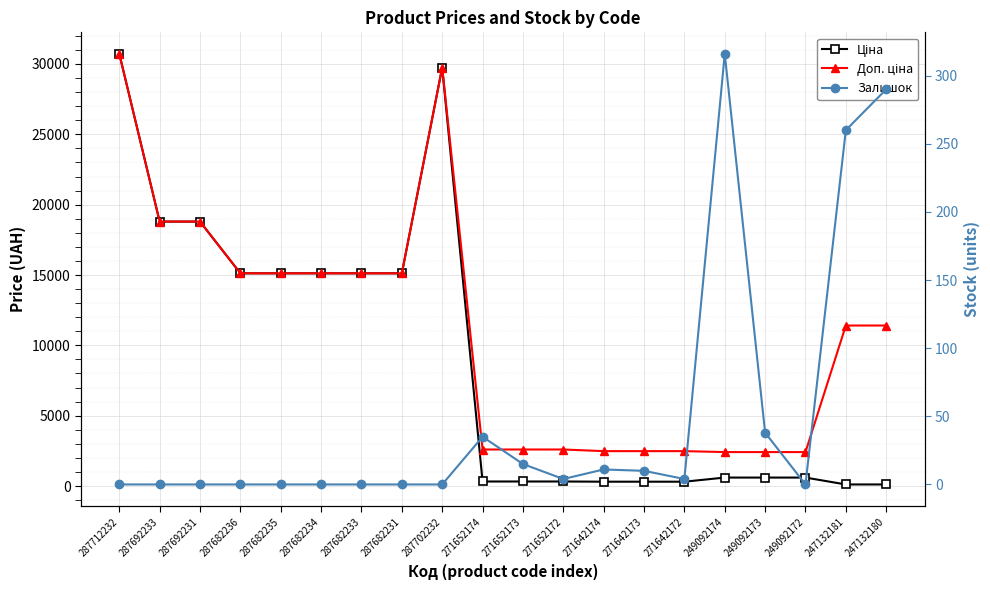

Is it true that Залишок equals 0.0 at 287692233?

True